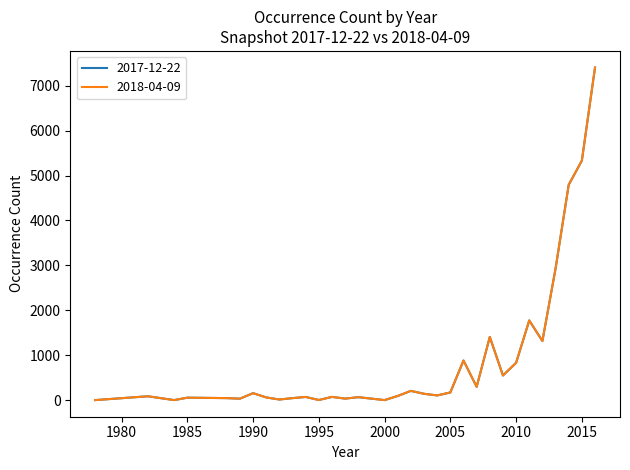

Is this an area chart (filled region under the line)?

No